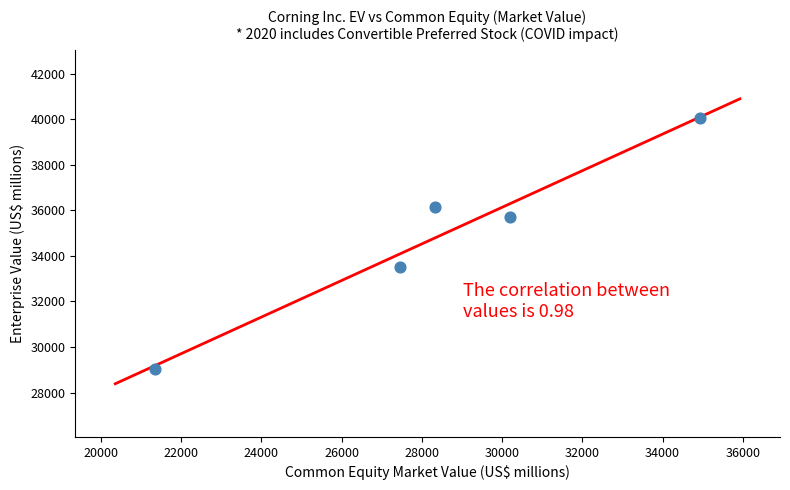

What is the average X value?

28457